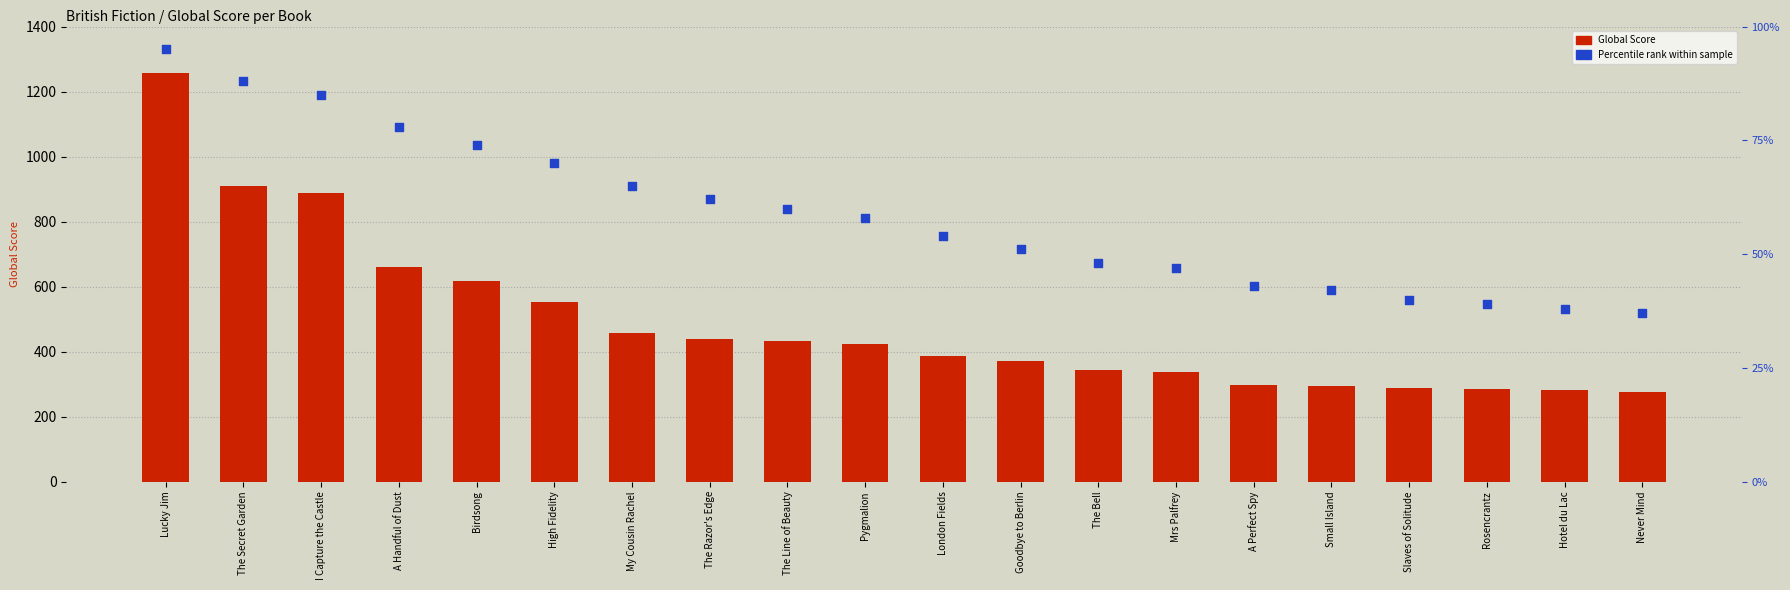

Which series has the widest spread of Y values?

Global Score